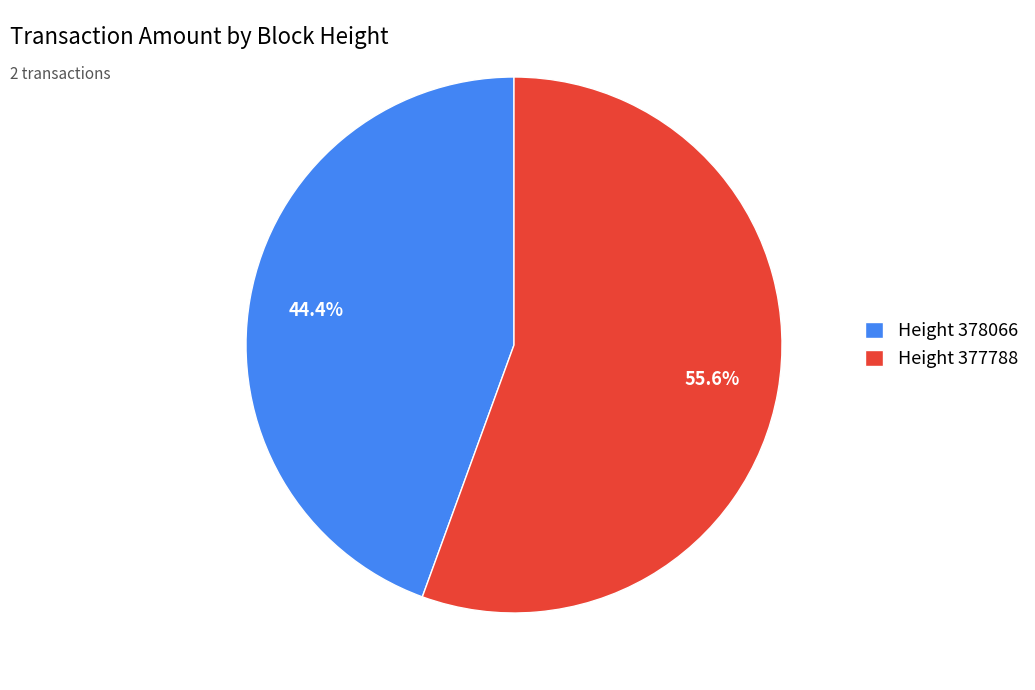

Rank the categories by value from highest to lowest.

Height 377788, Height 378066